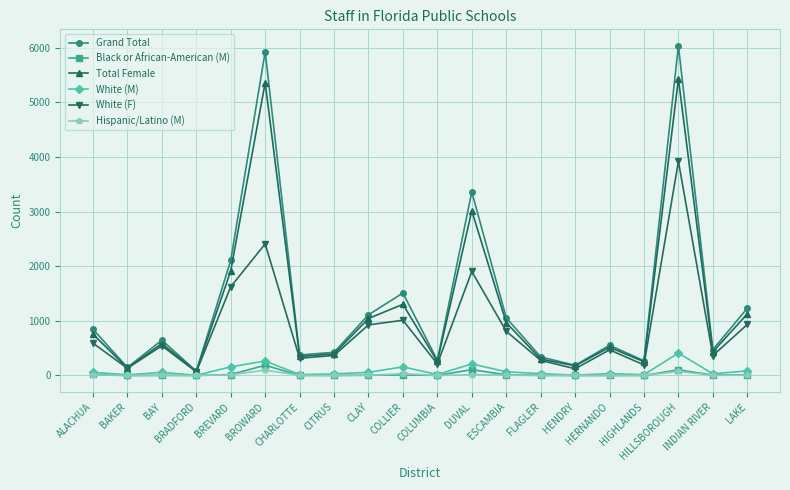

What is the value of the Total Female point at the 20th from the left?

1127